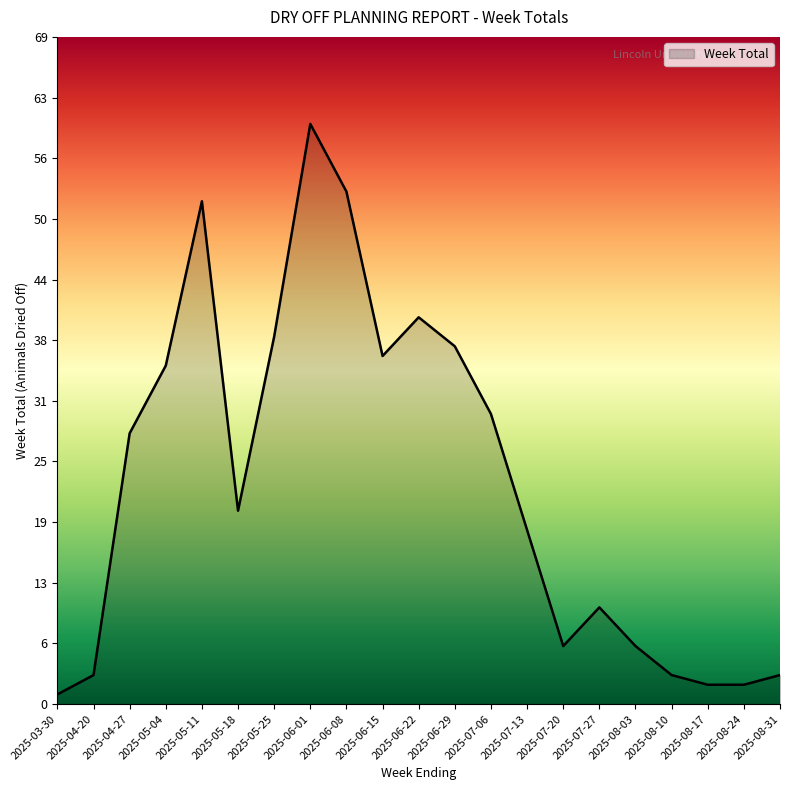

What is the maximum value shown in the chart?

60